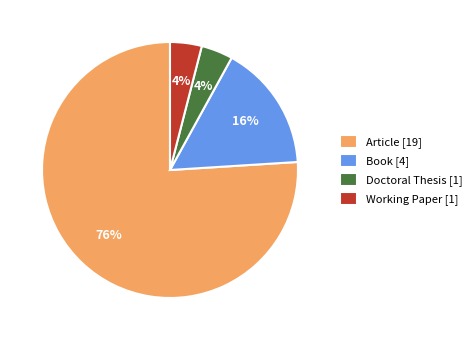

To the nearest percent, what is the average slice percentage?

25%